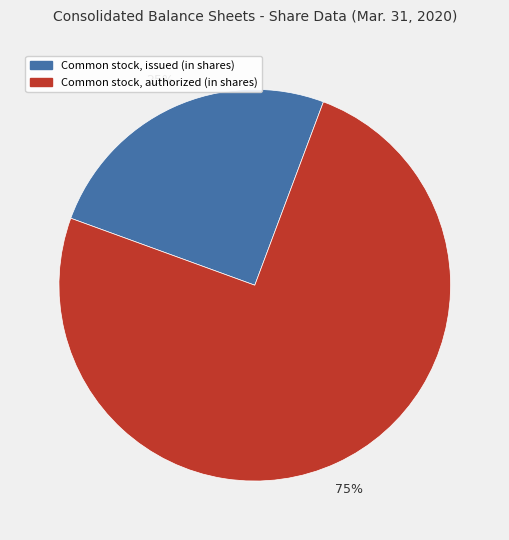

What is the smallest slice in the pie chart?

Common stock, issued (in shares)